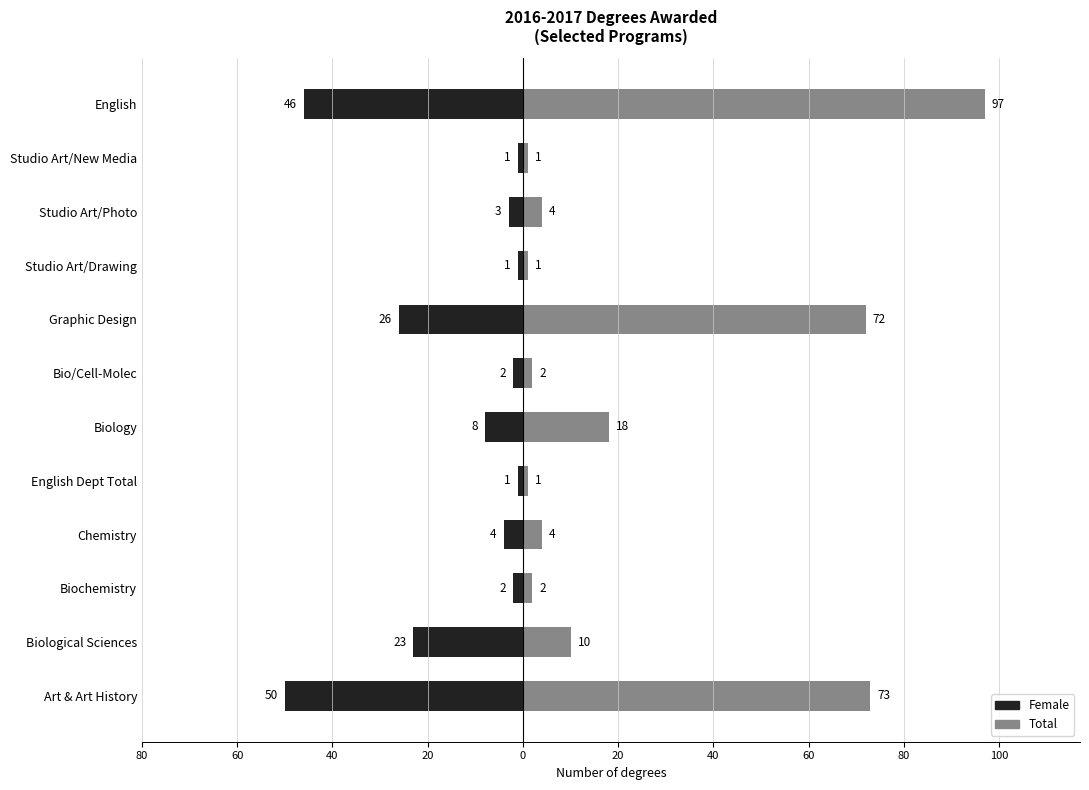

What is the difference between the maximum and minimum values in the Female series?

49